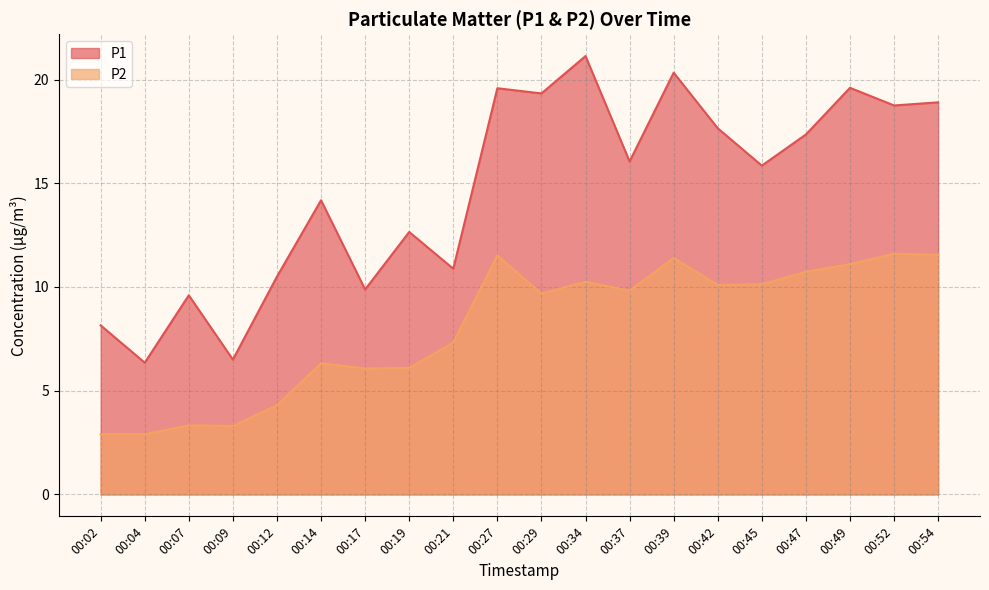

What is the difference between the P2 values at 00:12 and 00:09?

1.0